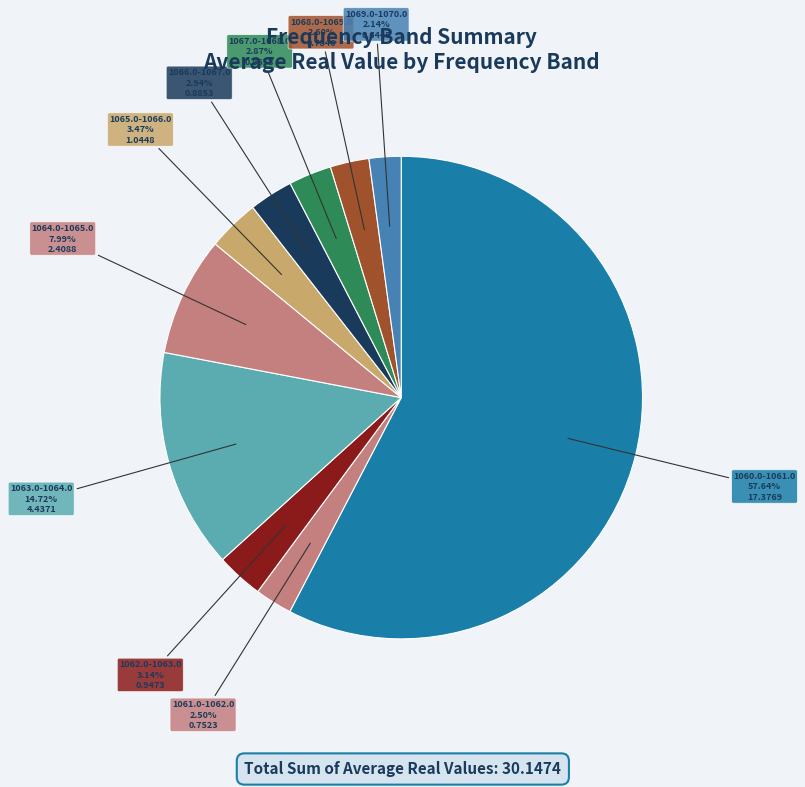

How many segments does this pie chart have?

10